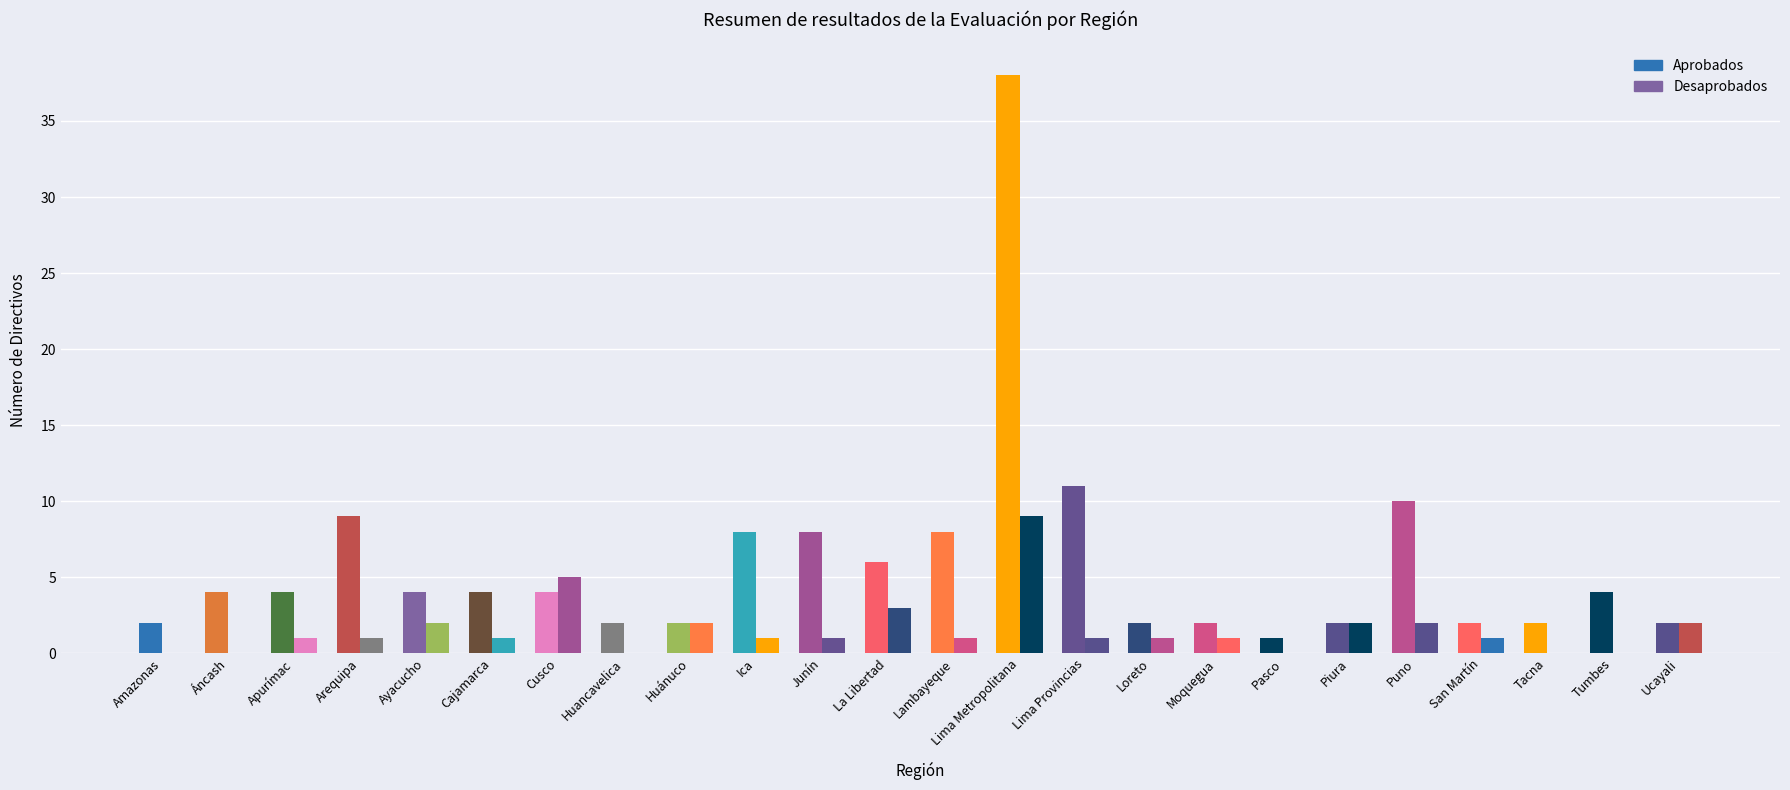

Are the bars horizontal?

No